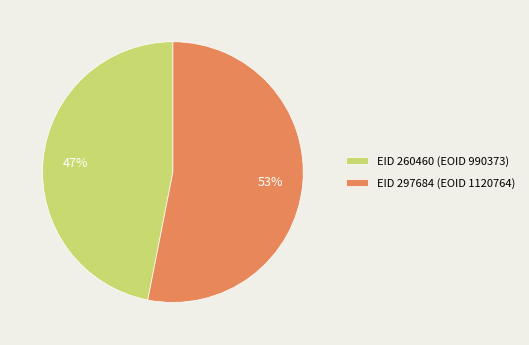

Is there a majority slice in this chart?

Yes